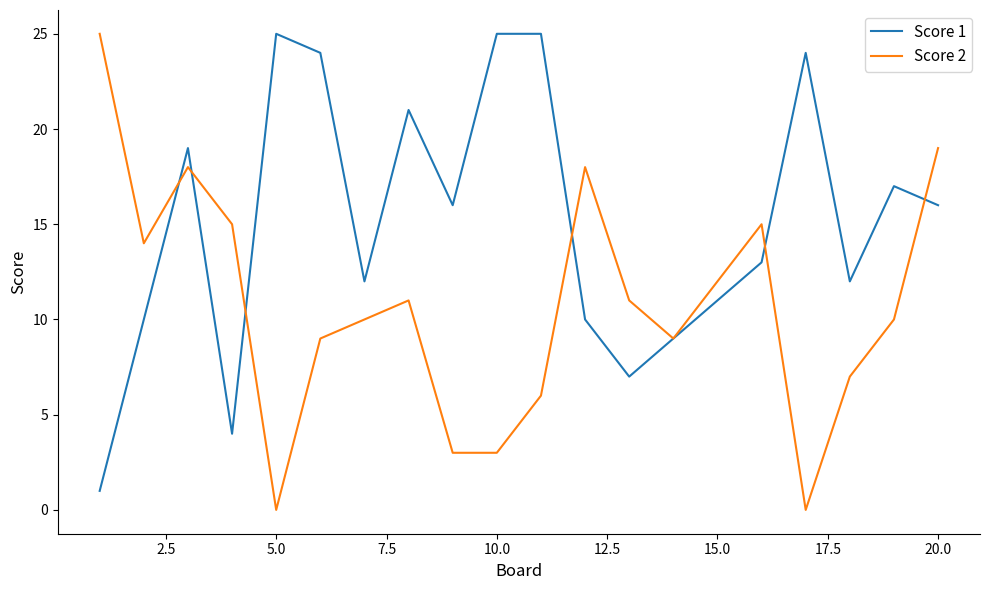

What is the maximum value for Score 2?

25